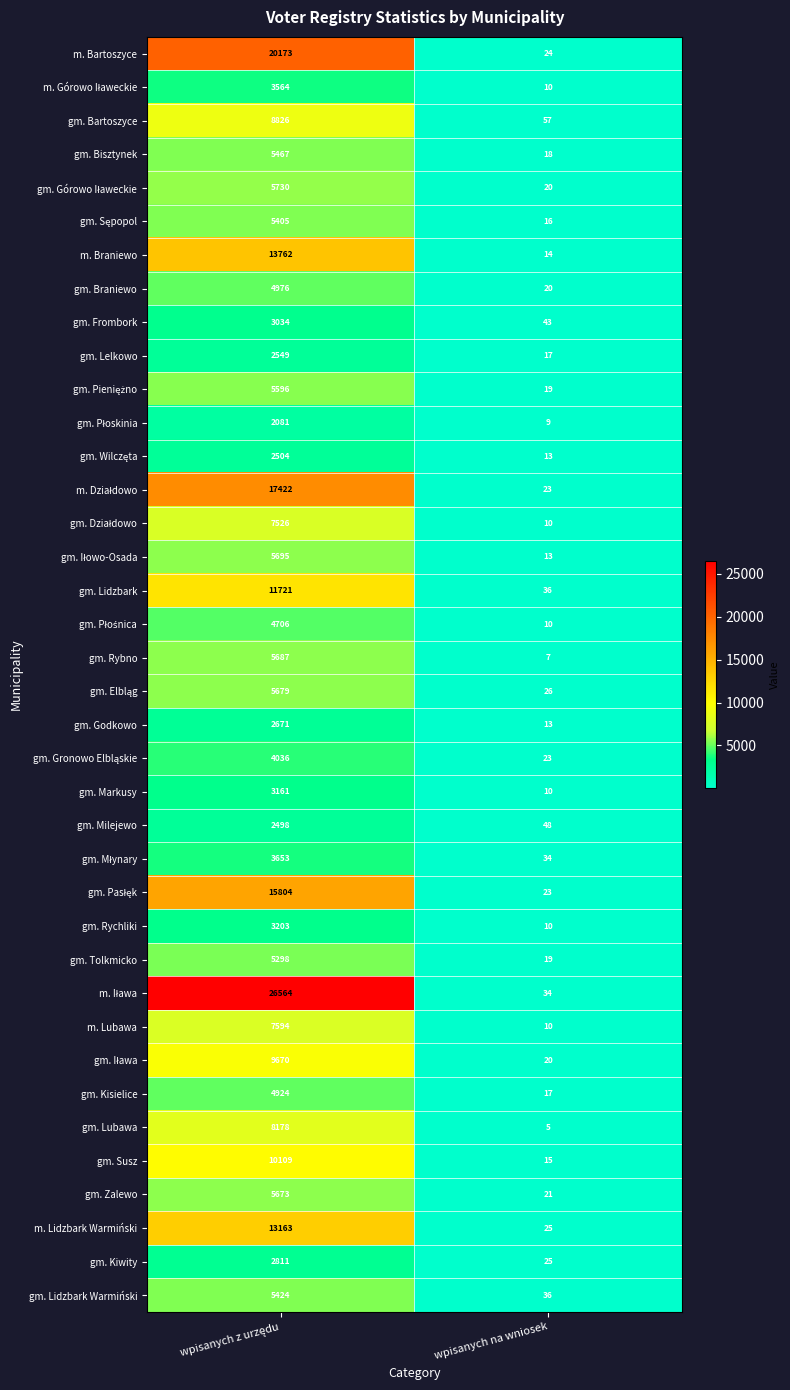

What is the difference between the maximum and minimum values in the gm. Lidzbark series?

11685